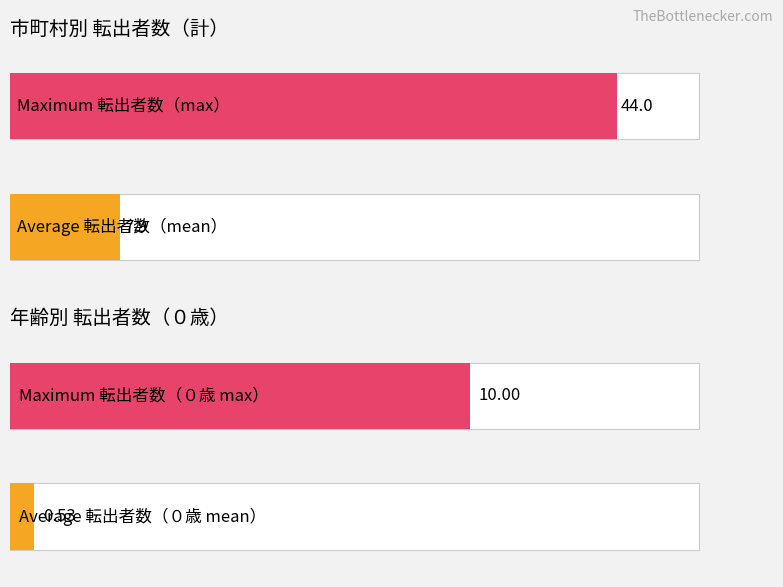

True or false: ０歳 has a value of -1 at 日吉津村.

False